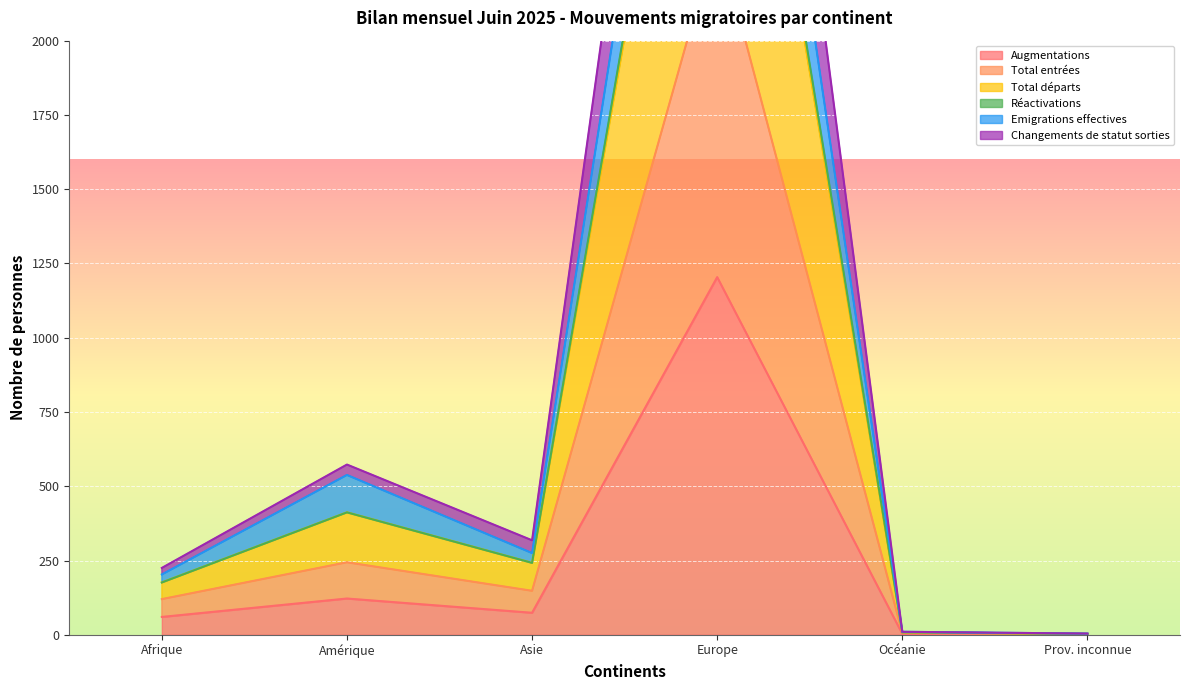

The Augmentations series shows 74 at Asie. True or false?

True